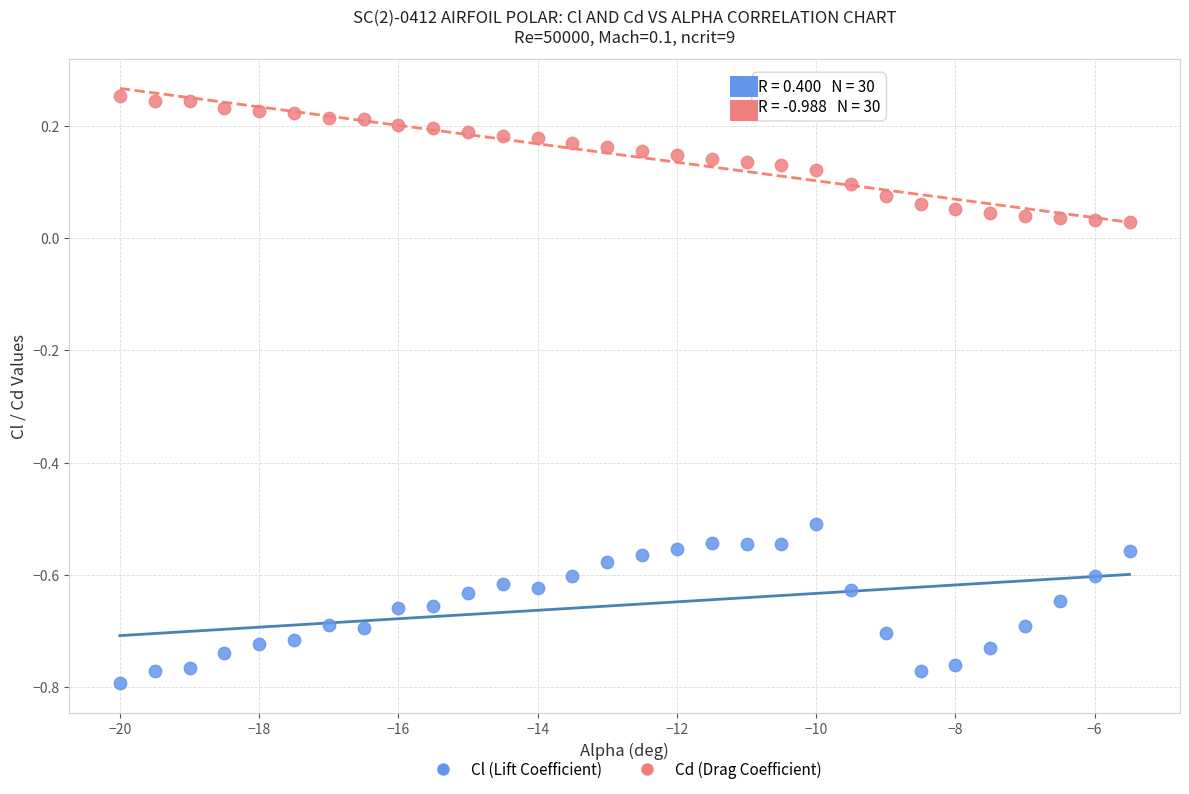

Across all data points, what is the range of X values (max minus min)?

14.5